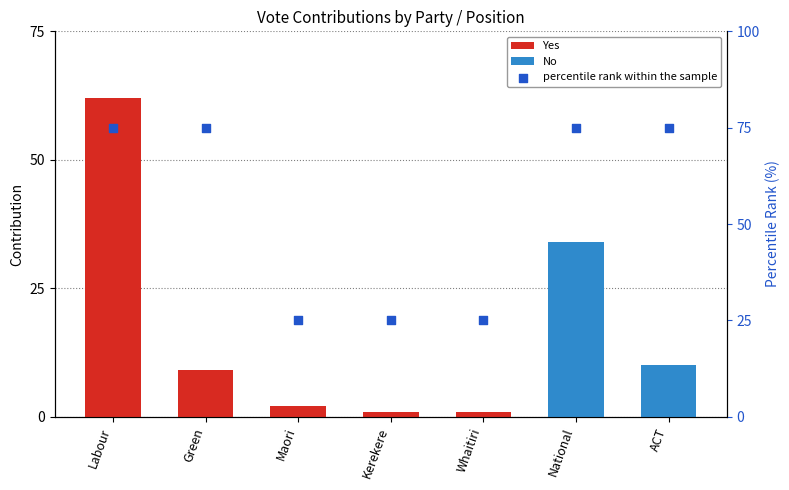

What are all the series names shown in the legend?

Yes, No, percentile rank within the sample